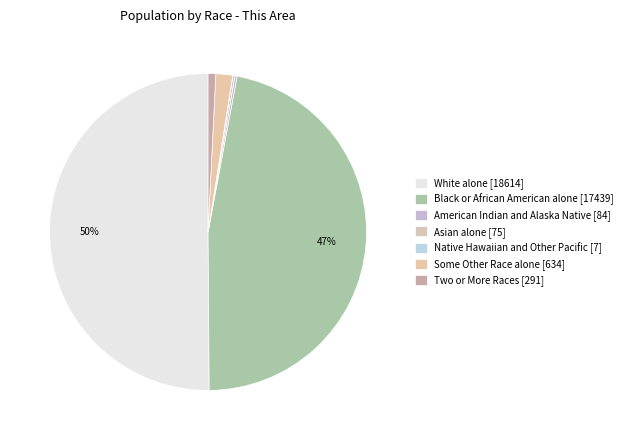

What is the ratio of the value at Black or African American alone [17439] to the value at Two or More Races [291]?

59.9